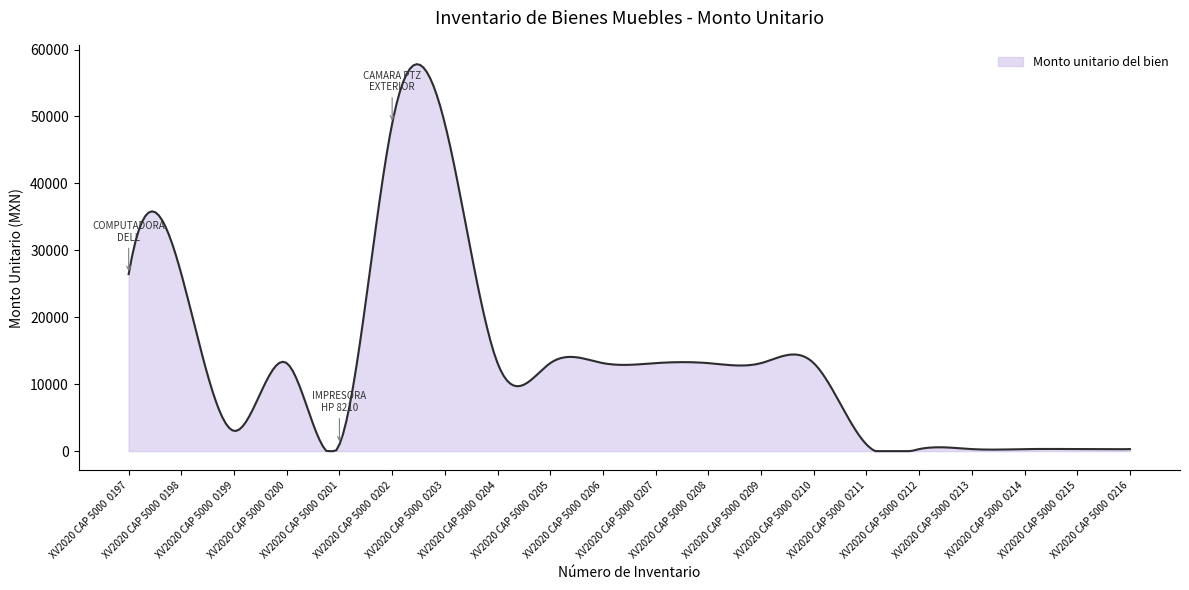

What is the difference between the maximum and minimum values?

57812.0